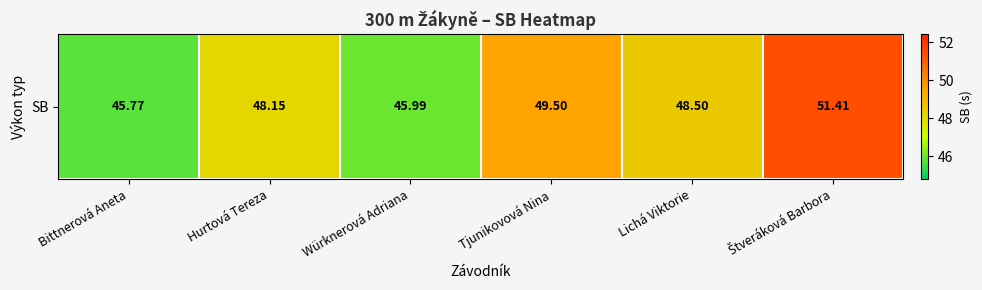

At which label is the value closest to 48?

Hurtová Tereza